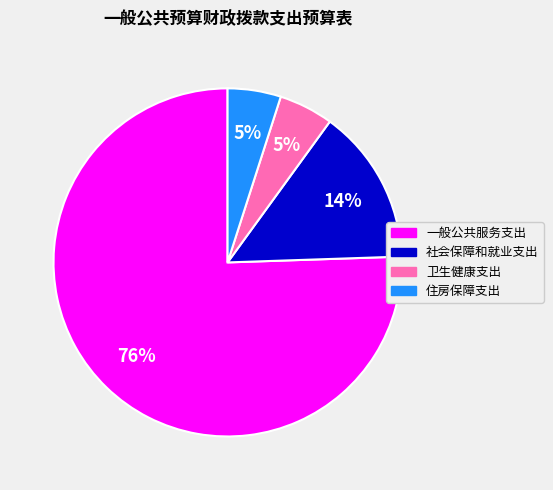

Does any single category account for the majority?

Yes